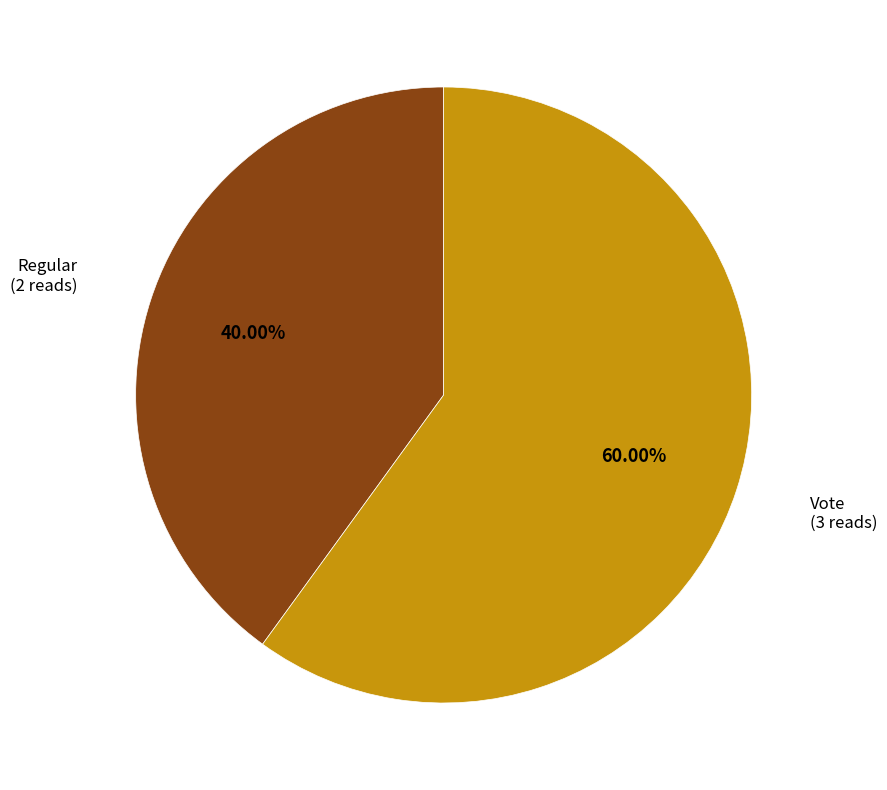

Count the number of slices in the pie.

2